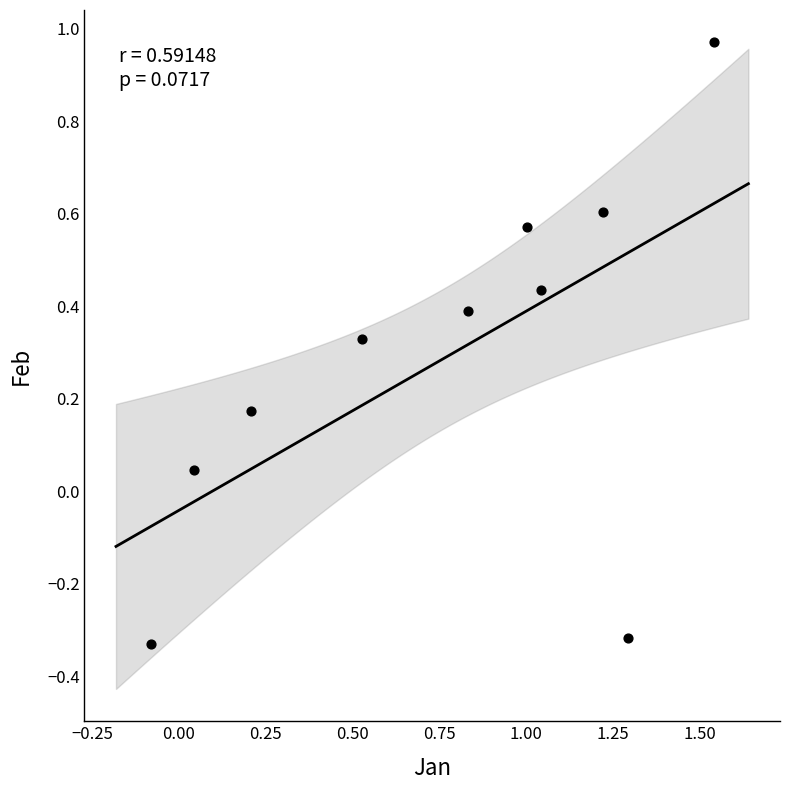

What is the average X value?

0.8